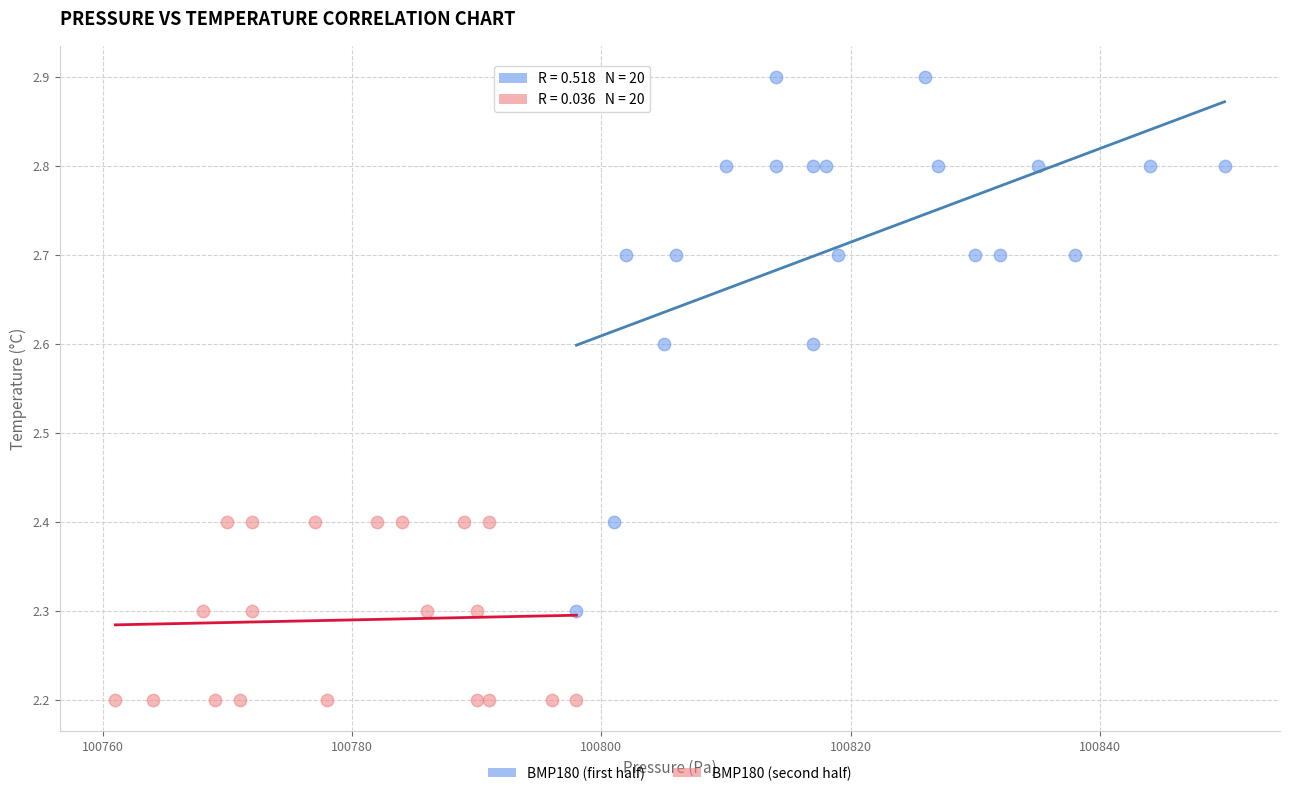

What are all the series names shown in the legend?

BMP180 (first half), BMP180 (second half)